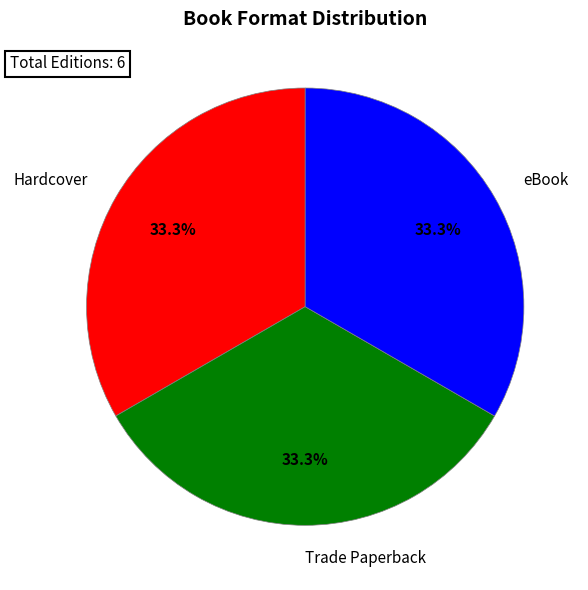

Is it true that Trade Paperback is 29% of the pie?

False